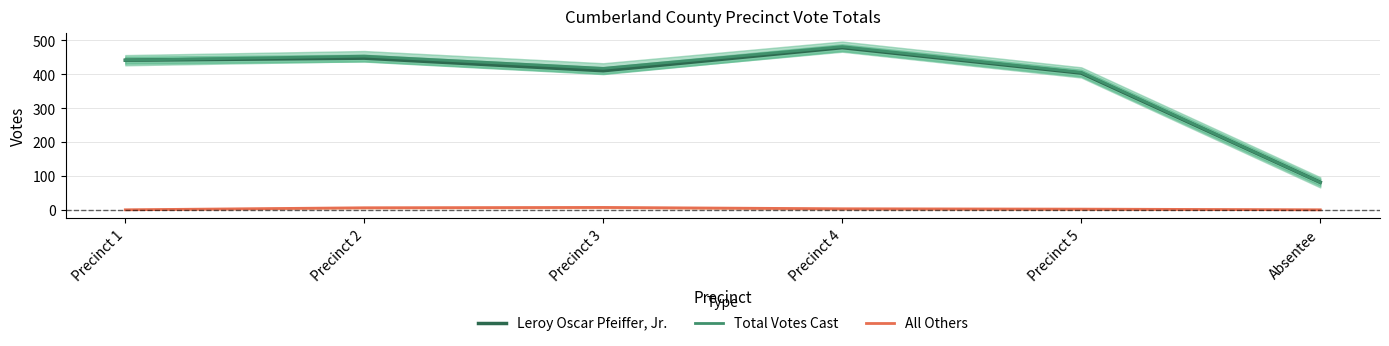

At how many categories does at least one series exceed 250?

5